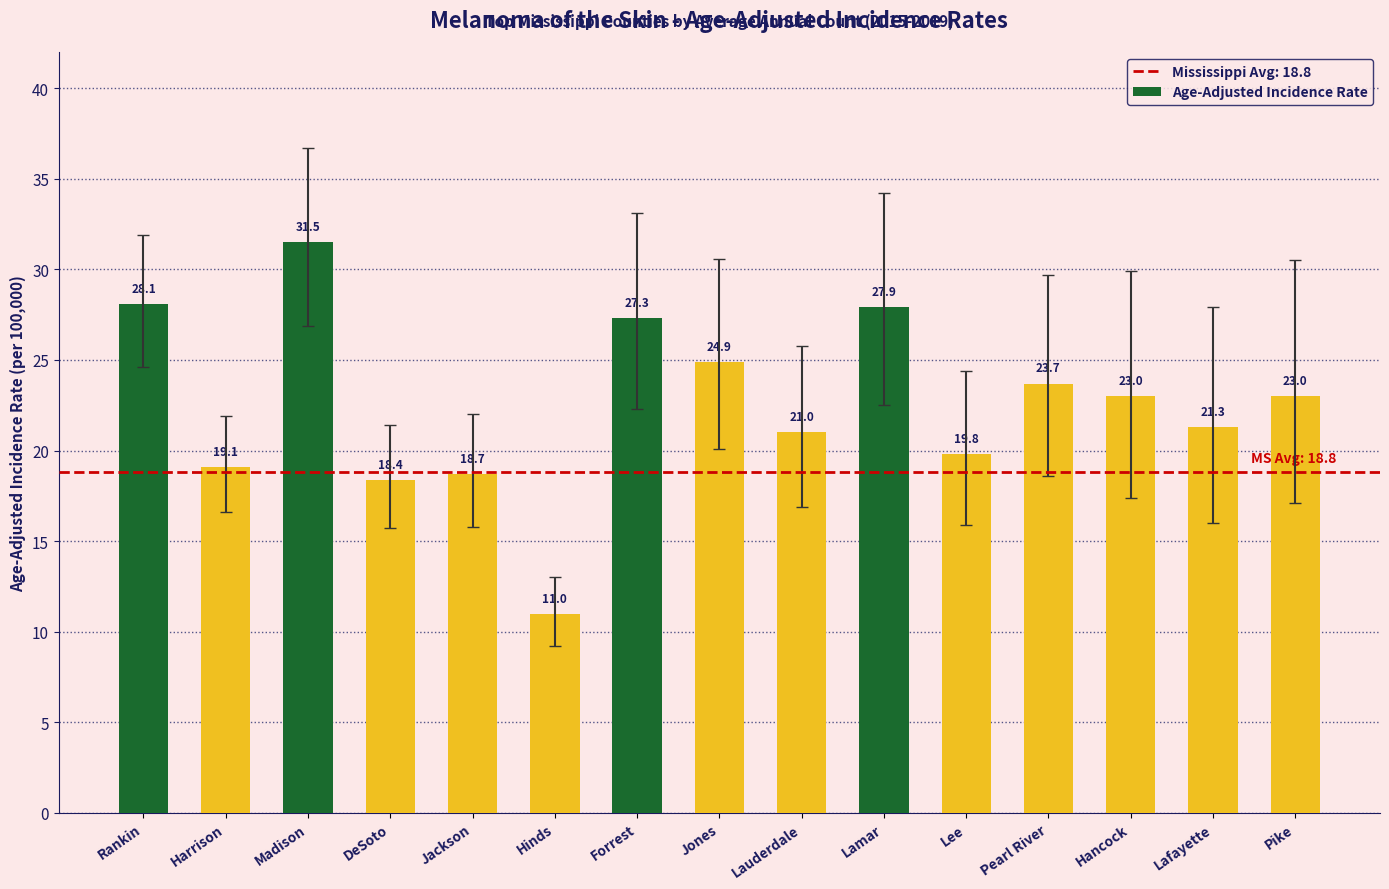

The chart shows a value of 37.5 at Pike. True or false?

False